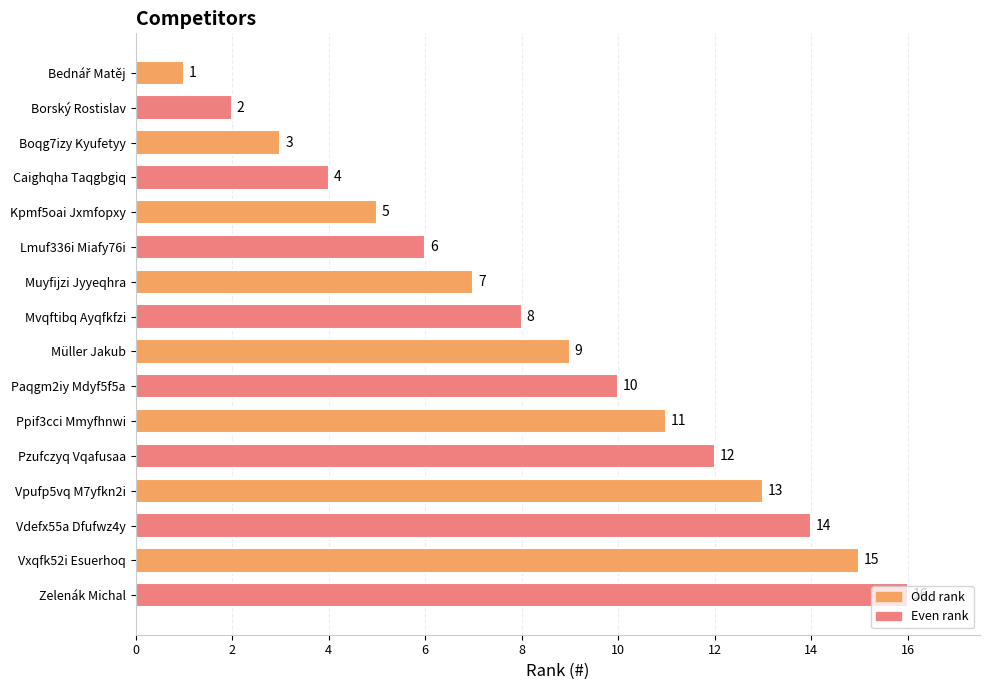

What is the difference between the second highest and minimum values?

14